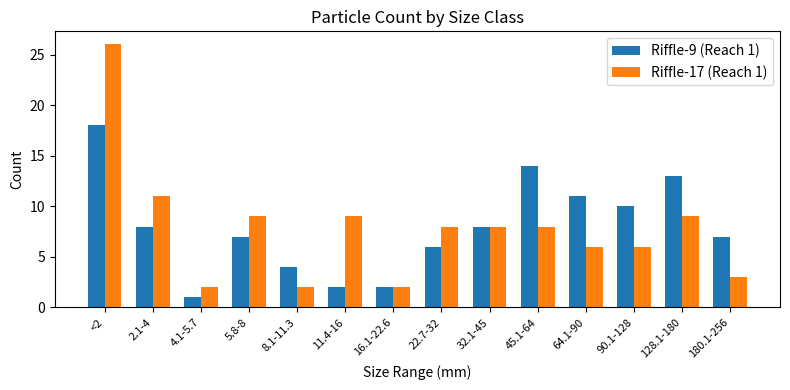

What are all the series names shown in the legend?

Riffle-9 (Reach 1), Riffle-17 (Reach 1)